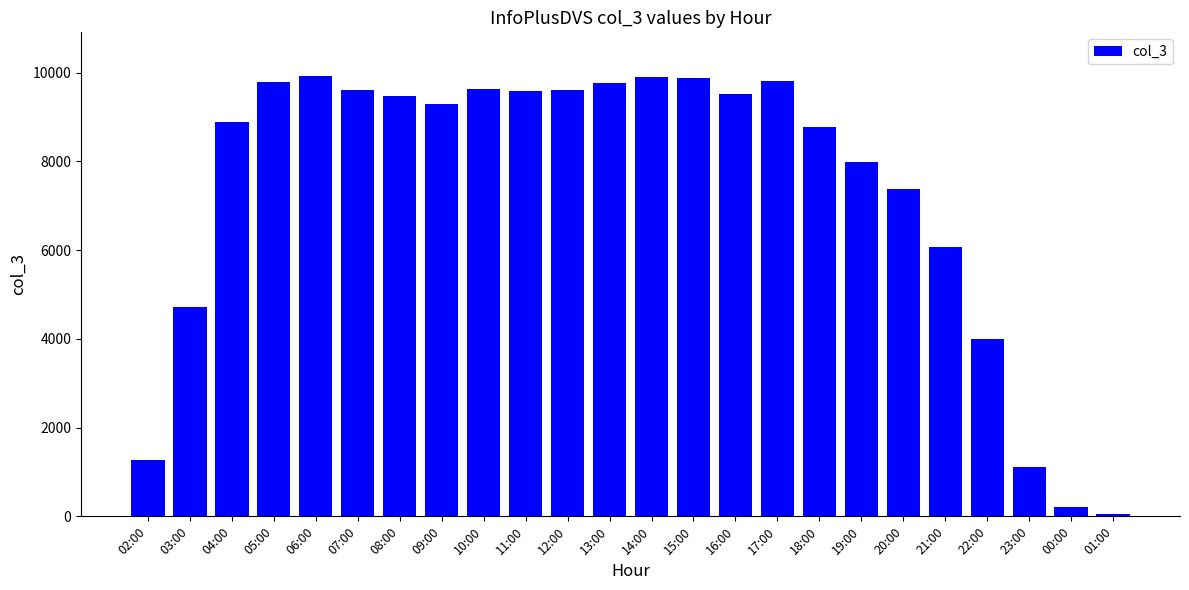

What is the sum of all values?

176311